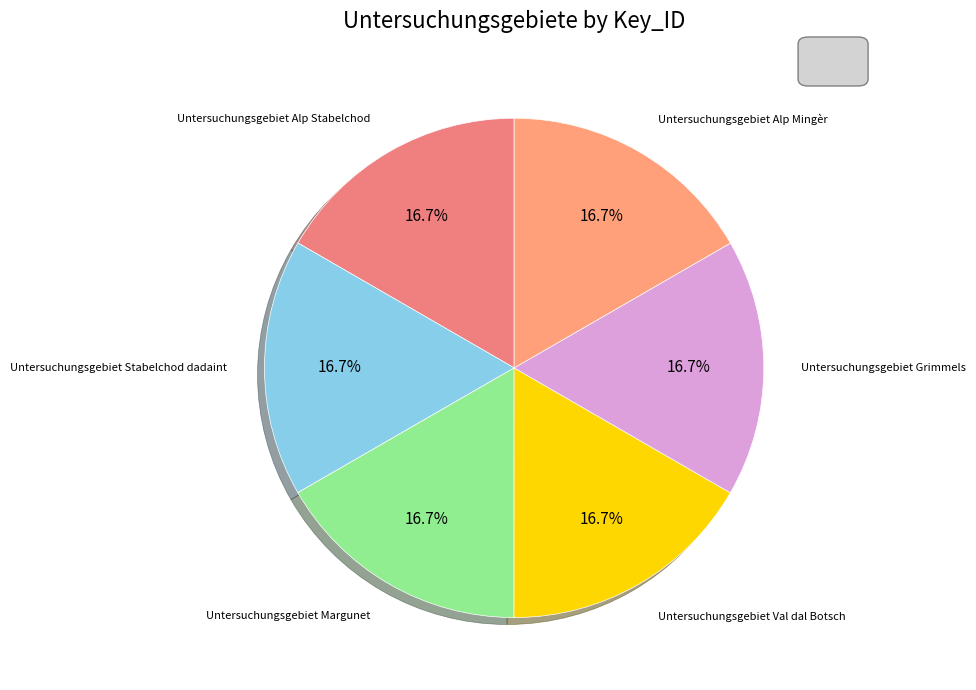

Which category has the smallest portion of the pie?

Untersuchungsgebiet Alp Stabelchod